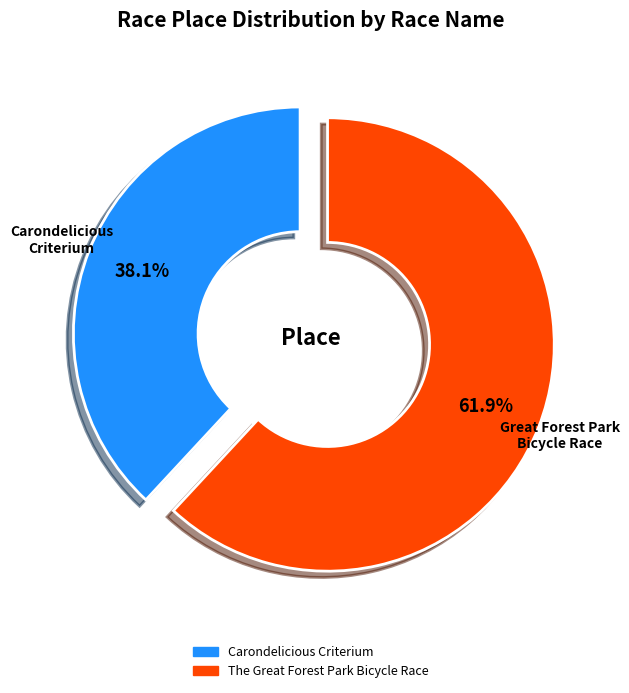

Which category has the smallest portion of the pie?

Carondelicious Criterium